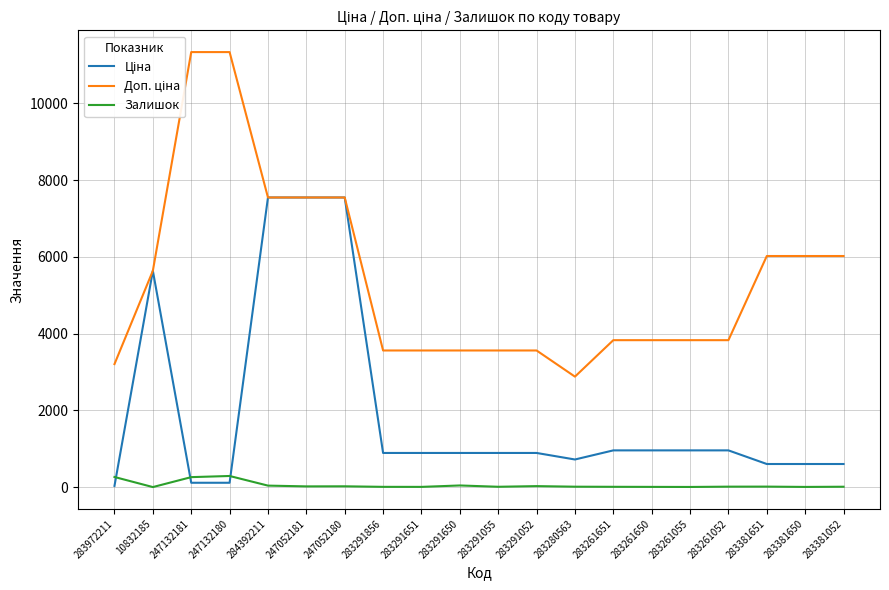

Where is the first local minimum for Ціна?

283280563